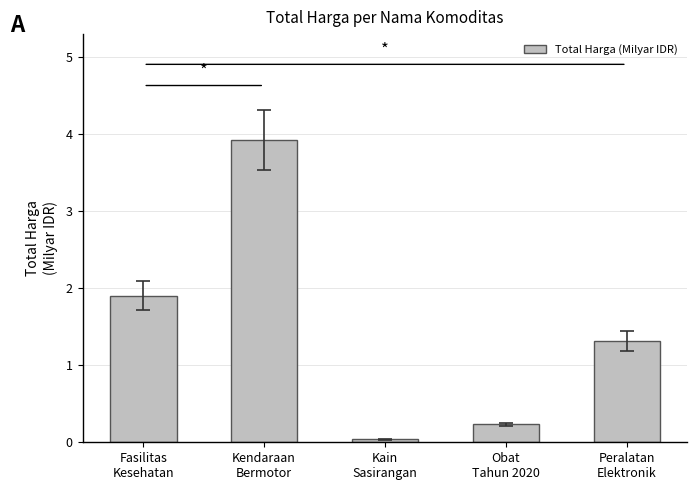

How many bars are there in total?

5